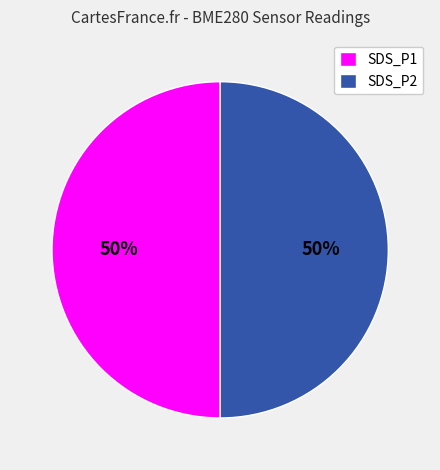

Is the sum of SDS_P1 and SDS_P2 greater than half?

Yes